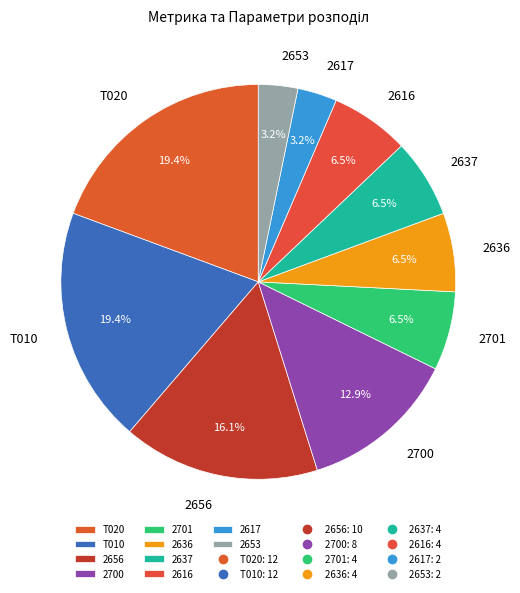

How many segments does this pie chart have?

10